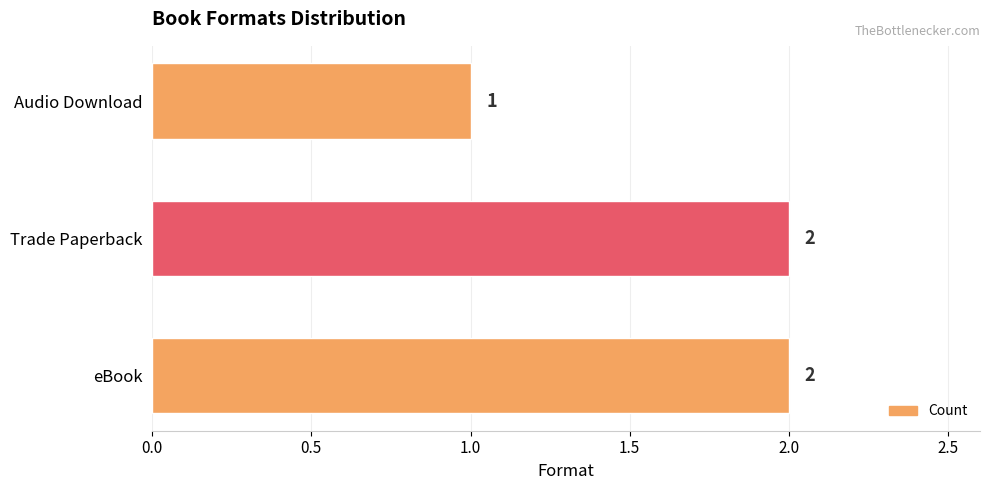

What is the minimum value shown in the chart?

1